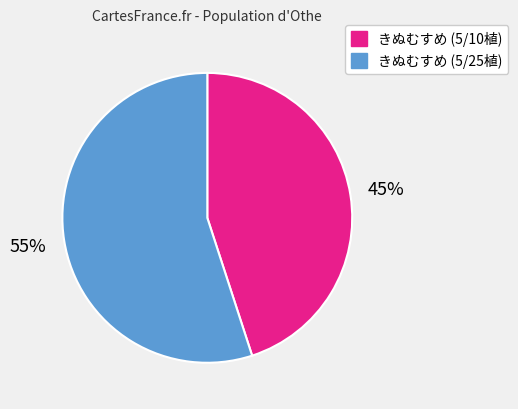

Rank the categories by value from highest to lowest.

きぬむすめ (5/25植), きぬむすめ (5/10植)